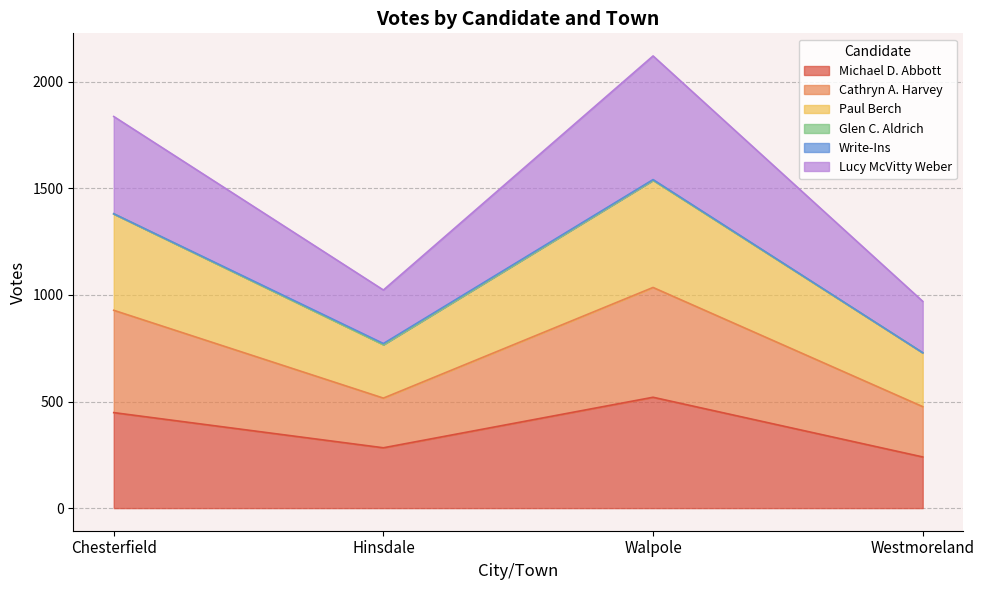

How many values in the Michael D. Abbott series are below 448?

2